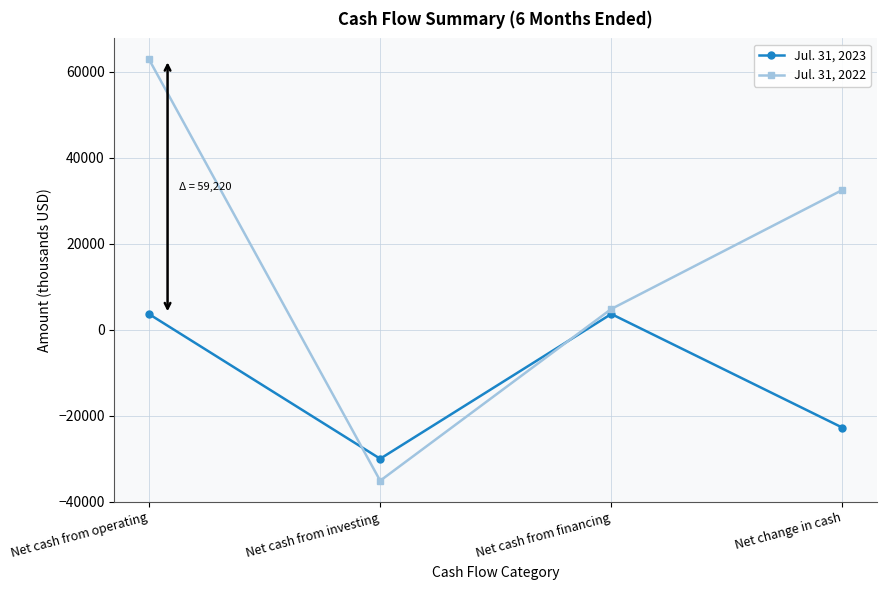

What is the difference between the maximum and minimum values in the Jul. 31, 2022 series?

97972